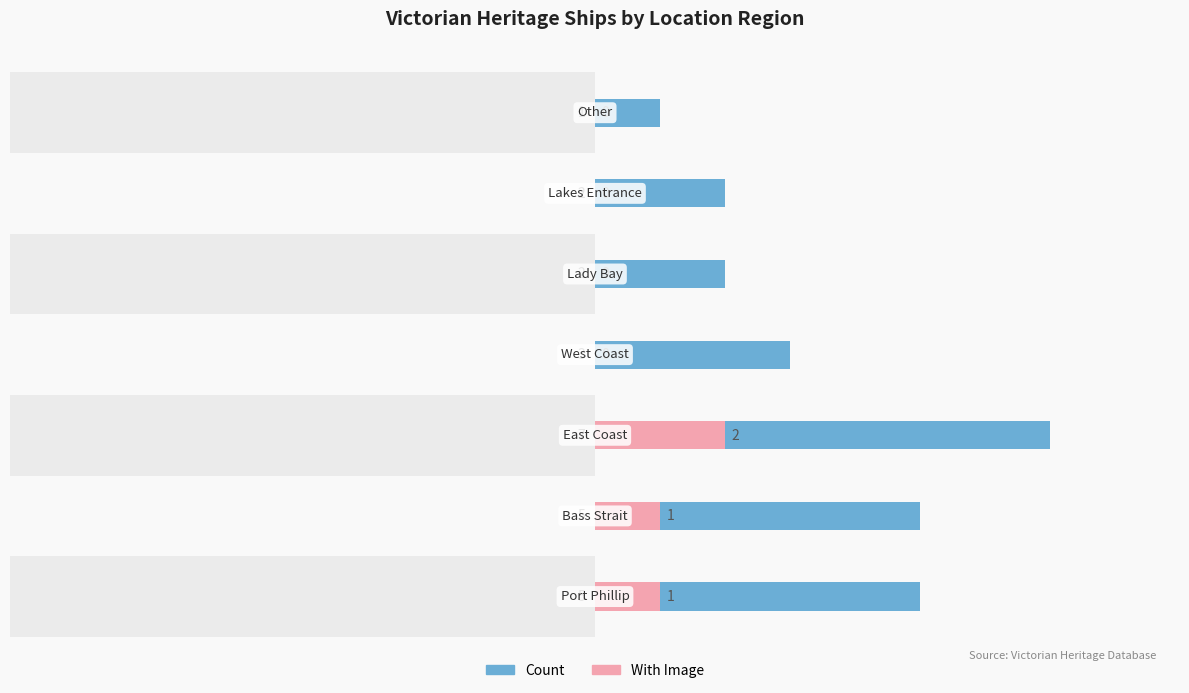

At how many categories does at least one series exceed 2?

4